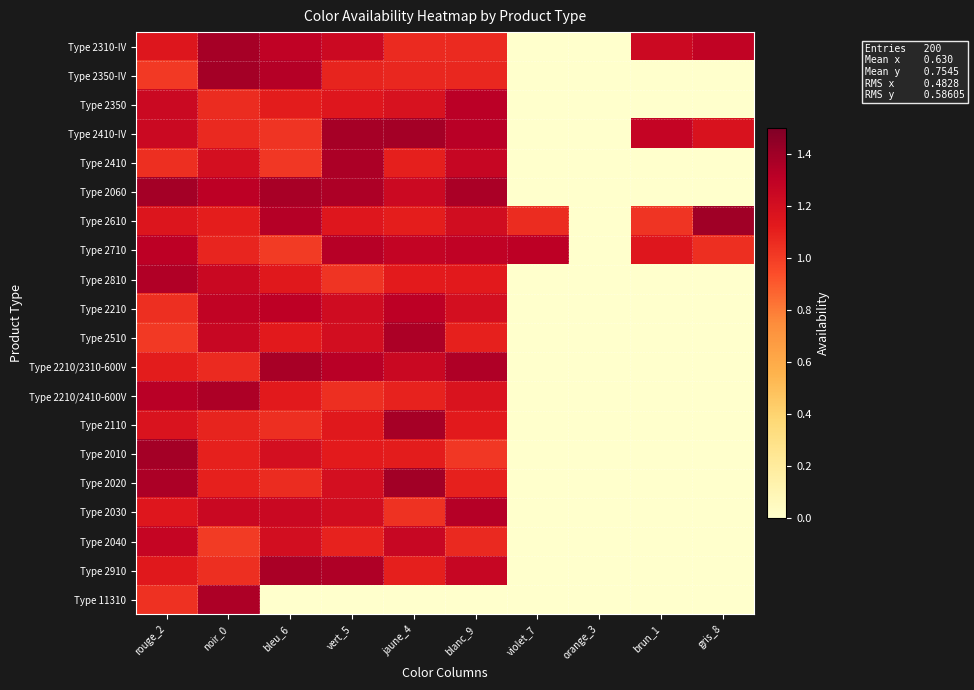

Between orange_3 and rouge_2, which is larger?

rouge_2